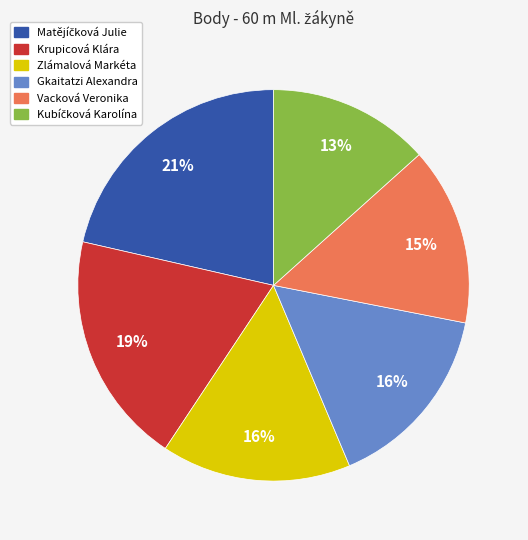

To the nearest percent, what portion does Zlámalová Markéta represent?

16%